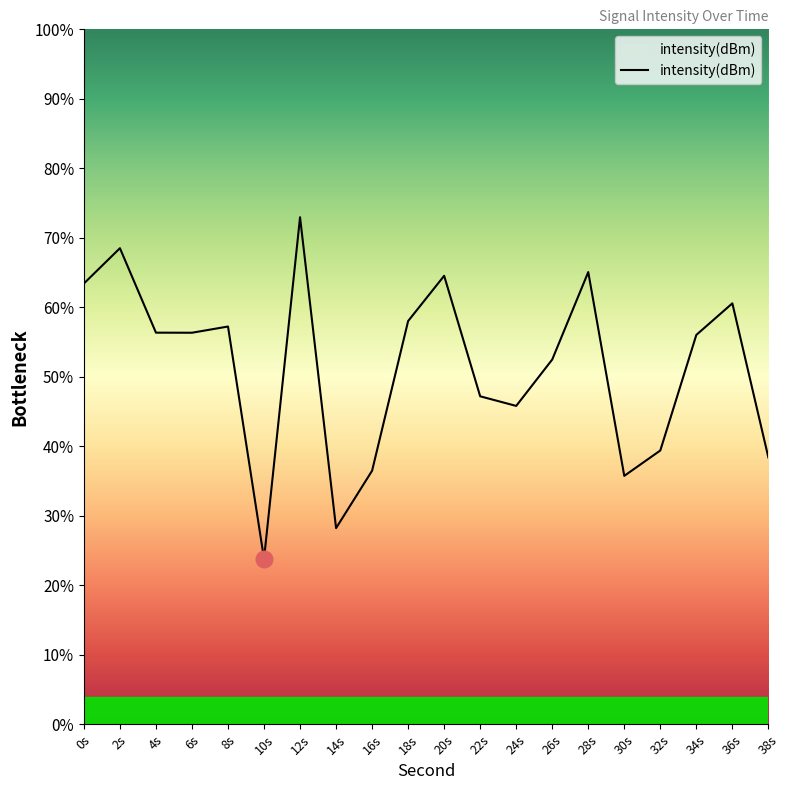

List the labels in order of value, smallest first.

10, 14, 30, 16, 38, 32, 24, 22, 26, 34, 6, 4, 8, 18, 36, 0, 20, 28, 2, 12